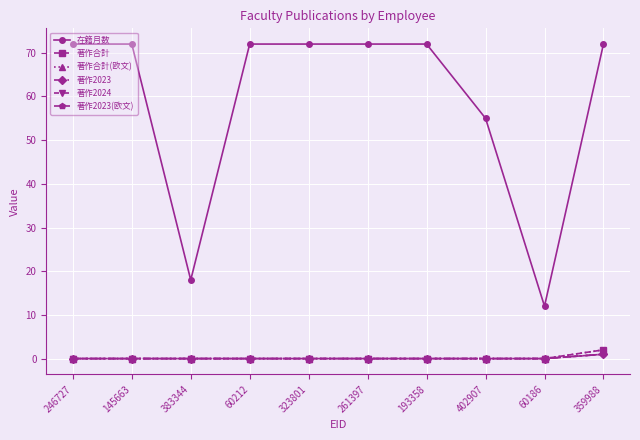

Does the chart have visible grid lines?

Yes